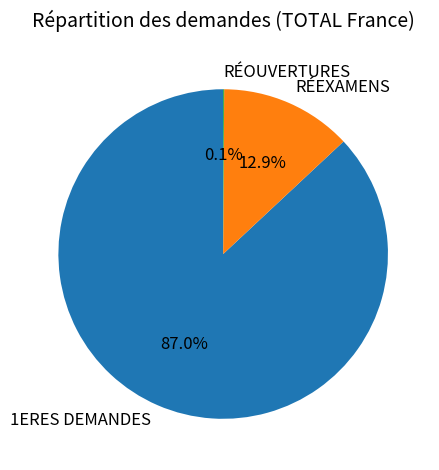

The RÉEXAMENS slice represents 13% of the pie. True or false?

True